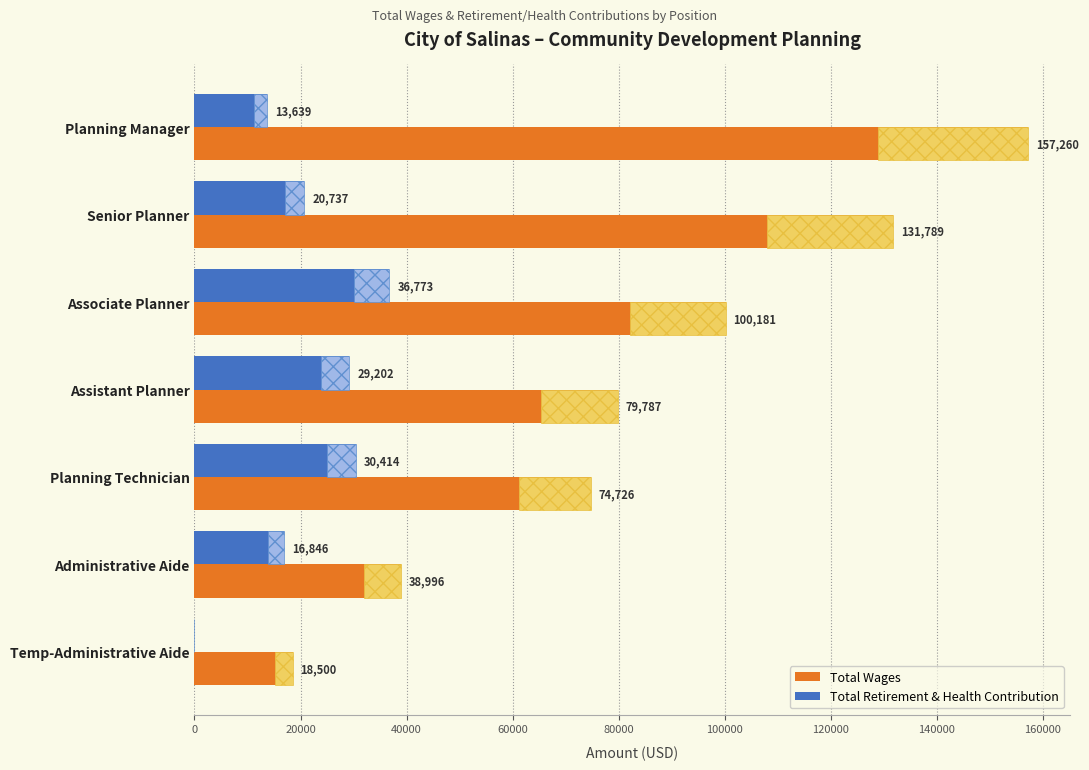

Is it true that Total Wages equals 66992 at Associate Planner?

False